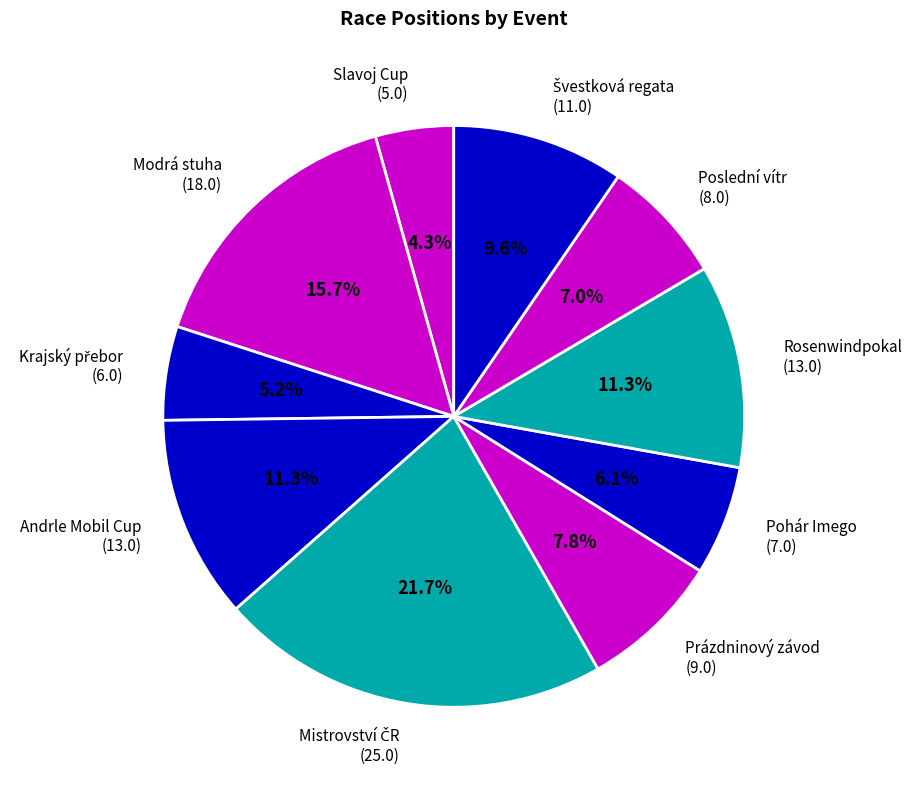

Do Slavoj Cup (5.0) and Pohár Imego (7.0) together represent more than half of the pie?

No